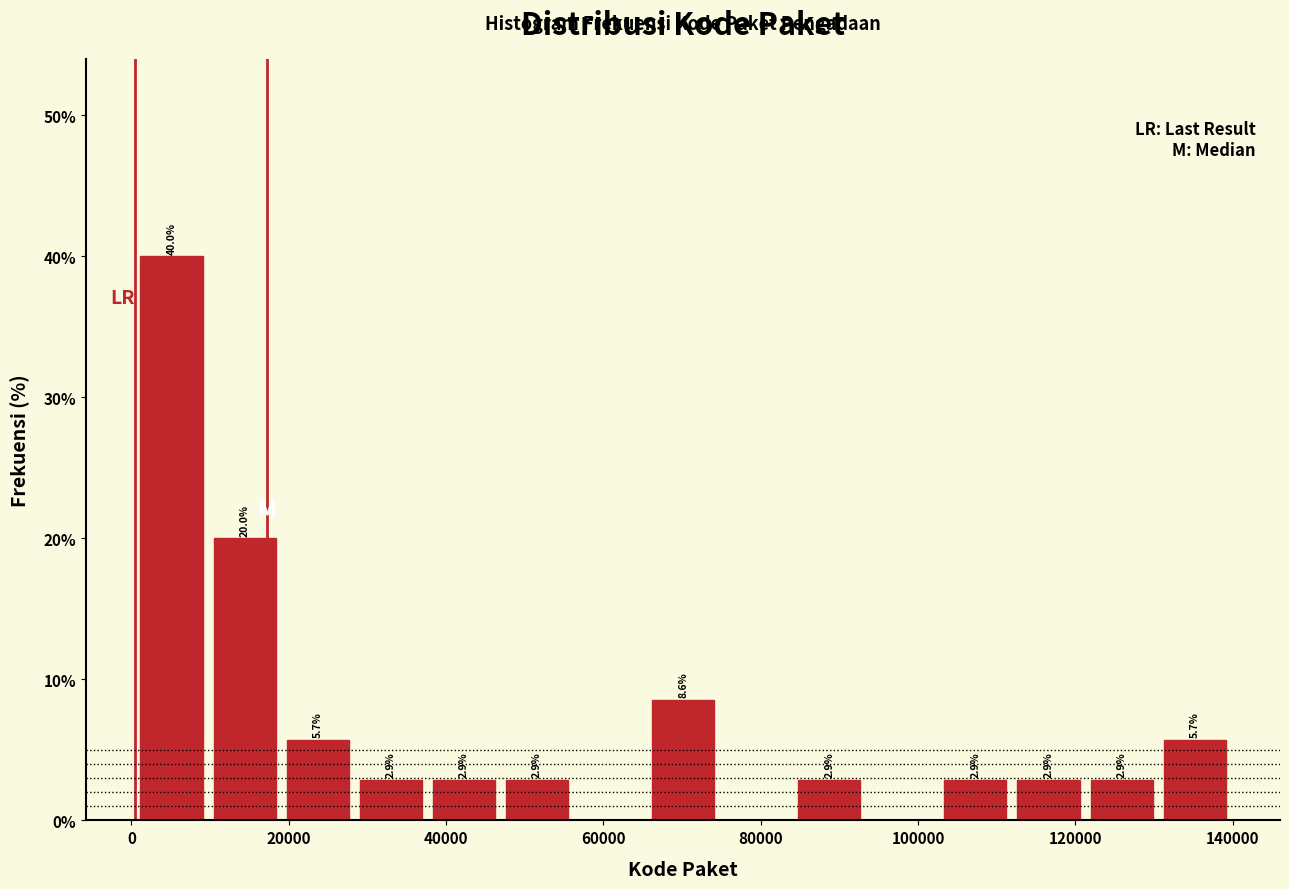

Which range on the x-axis has the tallest bar?

0 to 10000